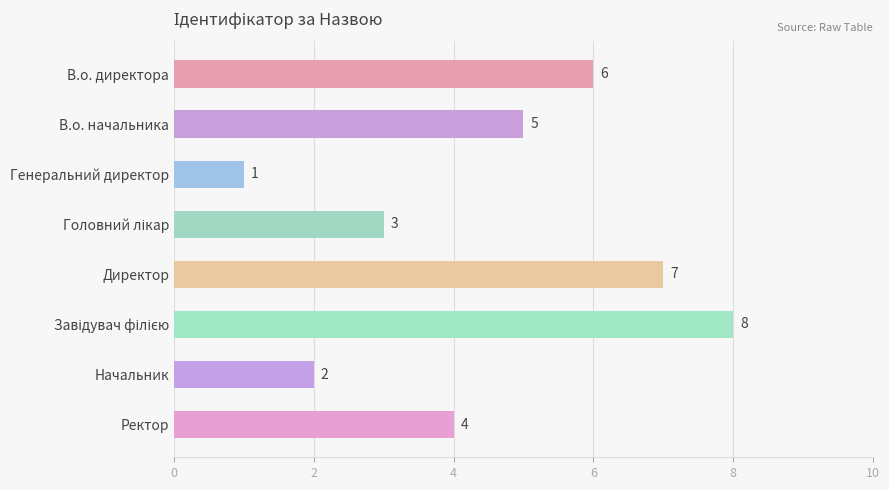

The chart shows a value of 2 at Начальник. True or false?

True